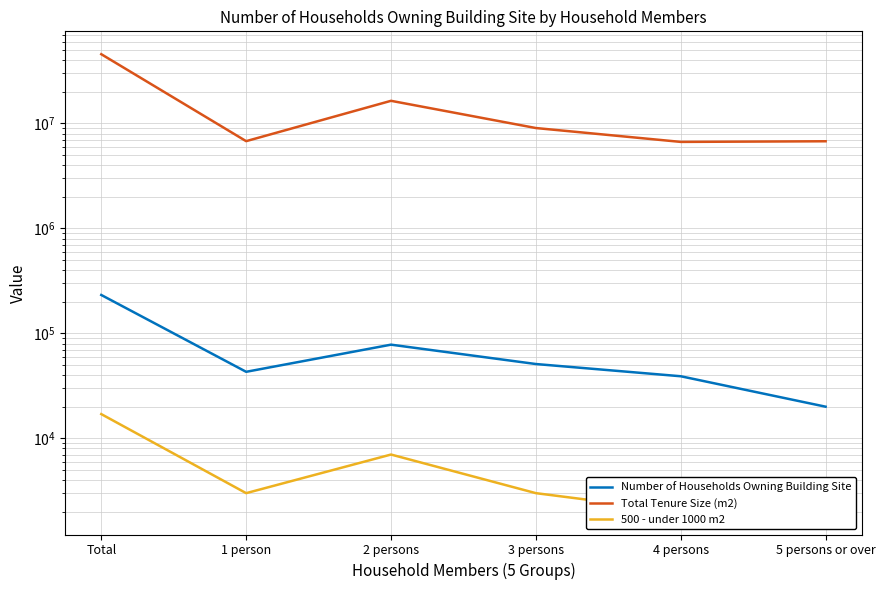

Reading left to right, list all the values displayed in this chart.

Number of Households Owning Building Site: 232000	43000	78000	51000	39000	20000
Total Tenure Size (m2): 45701000	6782000	16436000	9044000	6672000	6766000
500 - under 1000 m2: 17000	3000	7000	3000	2000	3000